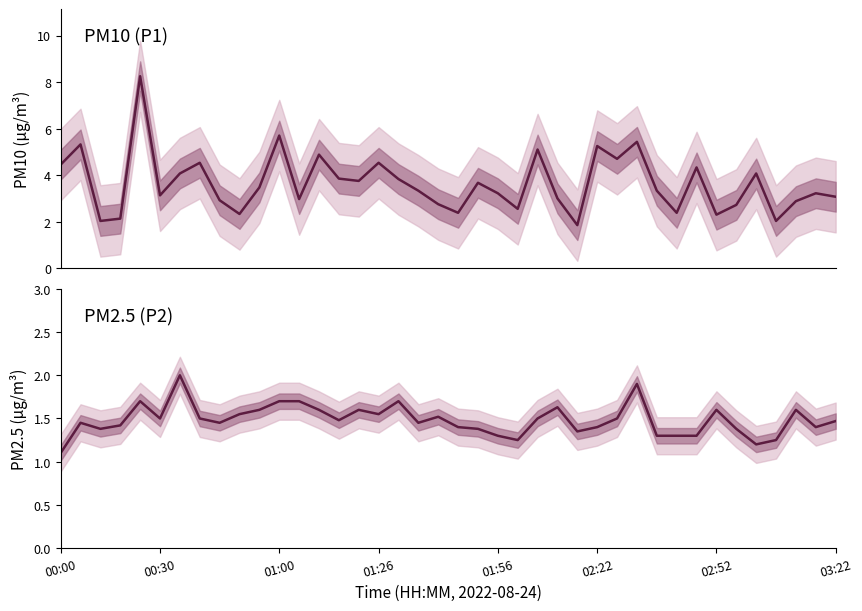

What is the label of the 3rd point from the left?

01:00